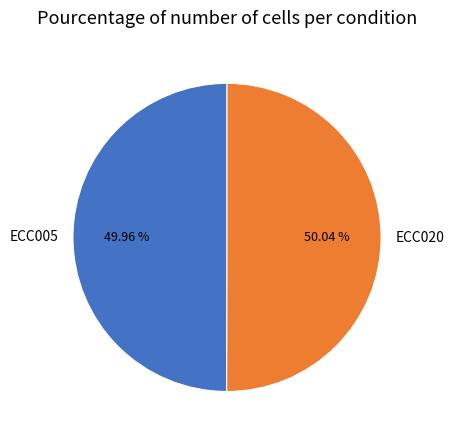

Does any single category account for the majority?

Yes